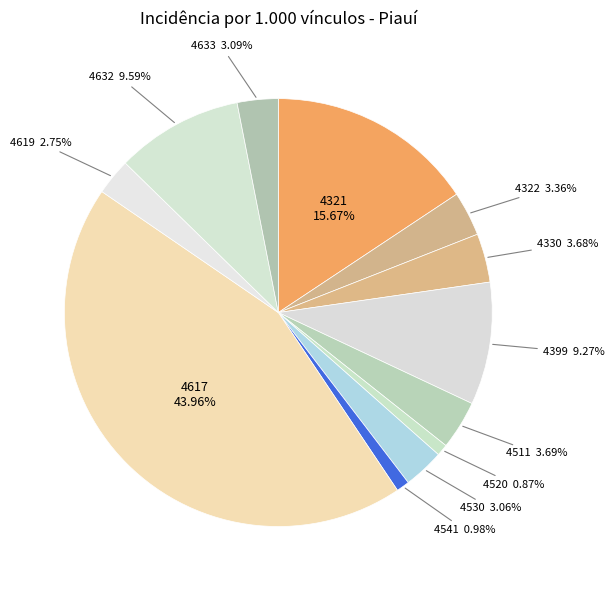

Which slice is the smallest?

4520